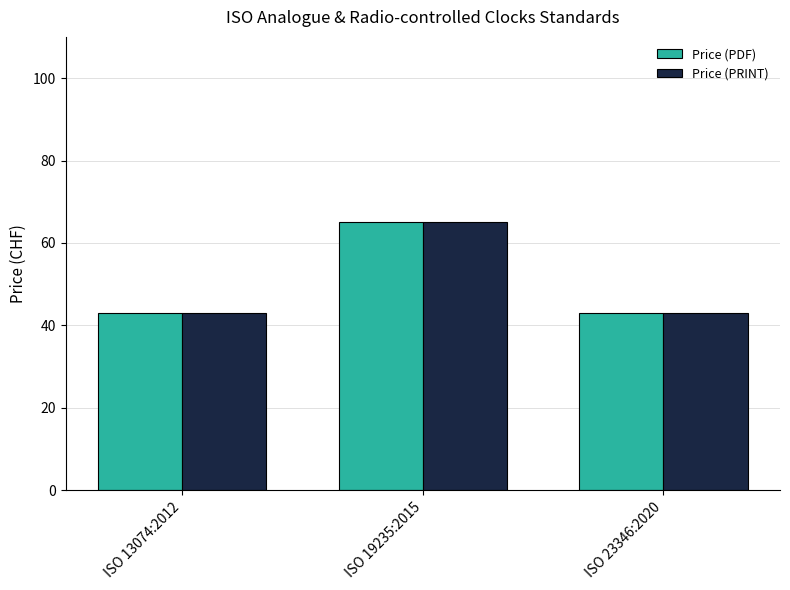

How many groups of bars are there?

3